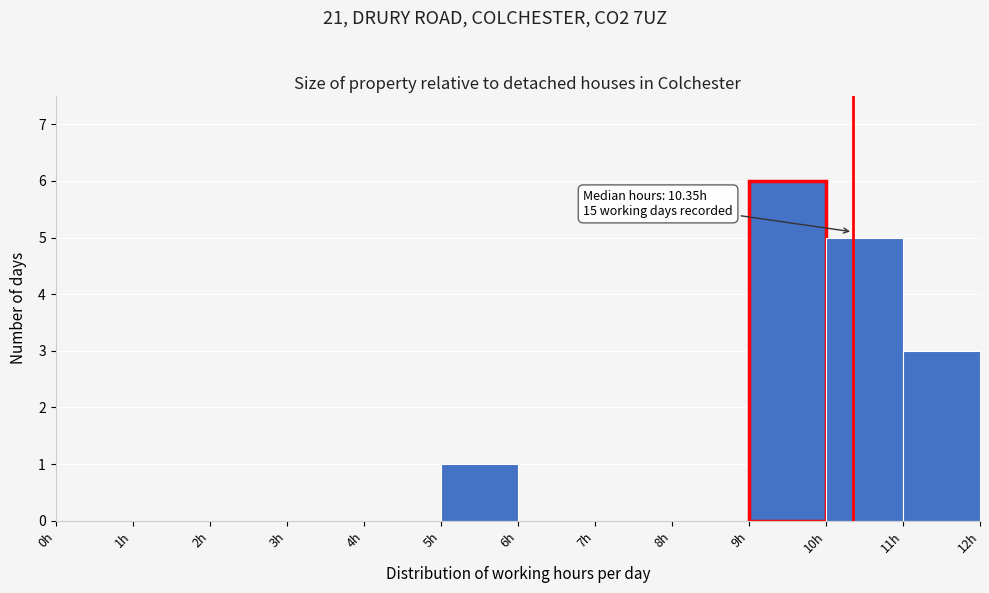

Over which range of the x-axis is the bar tallest?

9 to 10